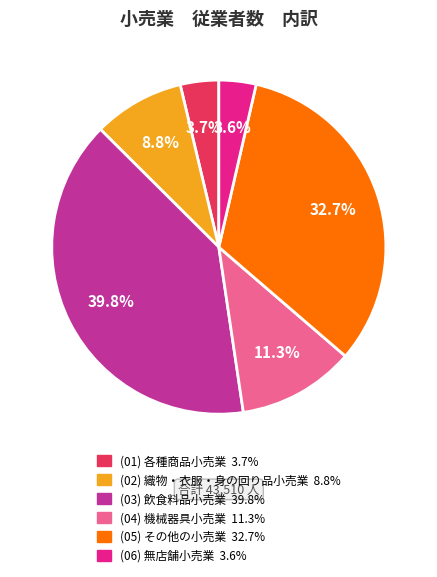

How many slices are in this pie chart?

6